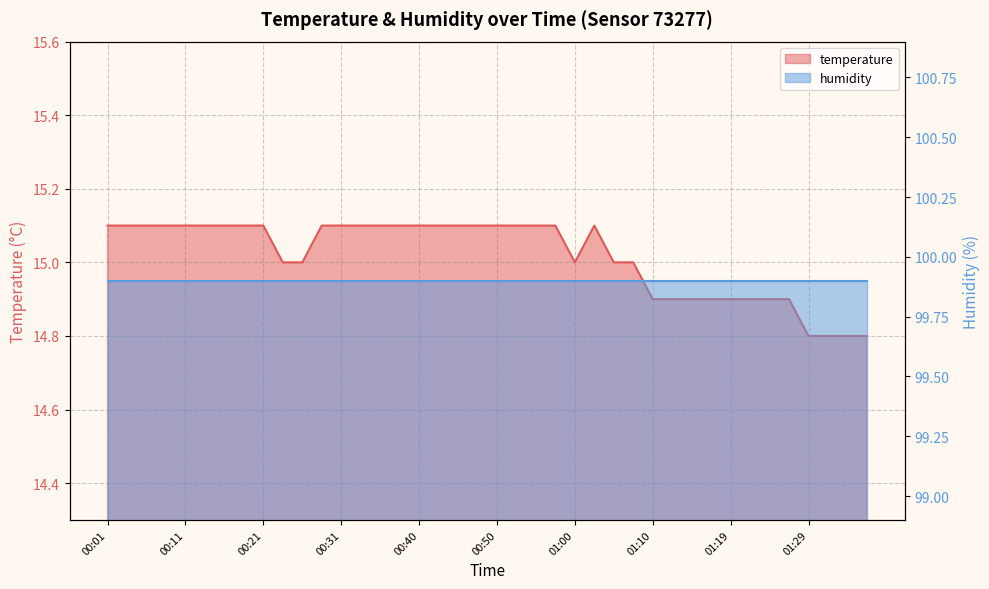

Read the value at 01:27.

14.9